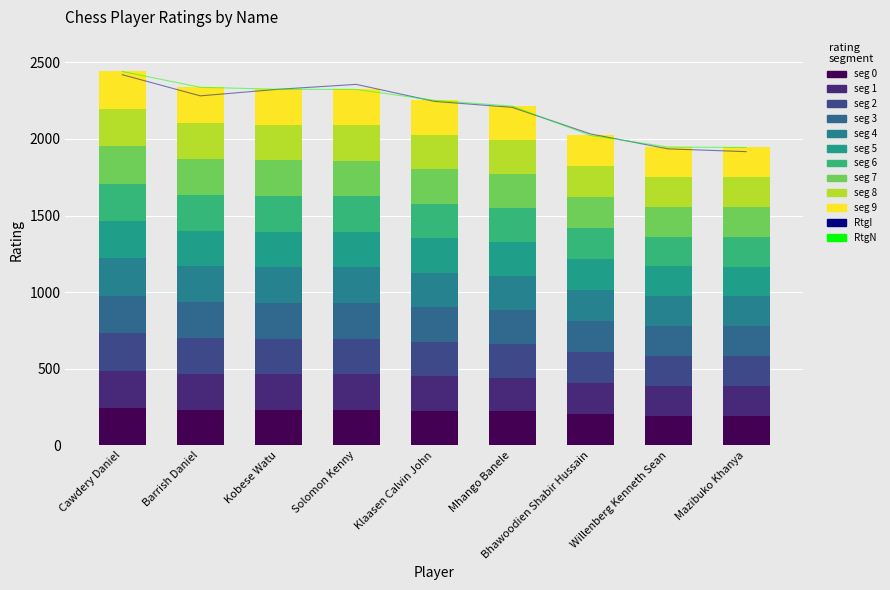

Where does the RtgN series first go above 2252?

Cawdery Daniel